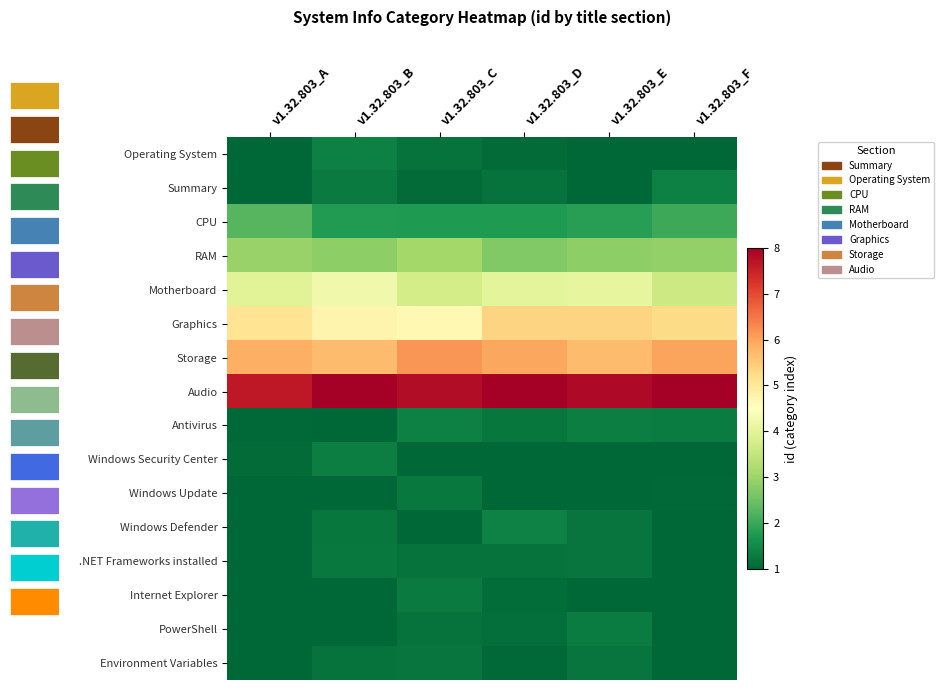

What value does the Antivirus series have at v1.32.803_F?

1.3